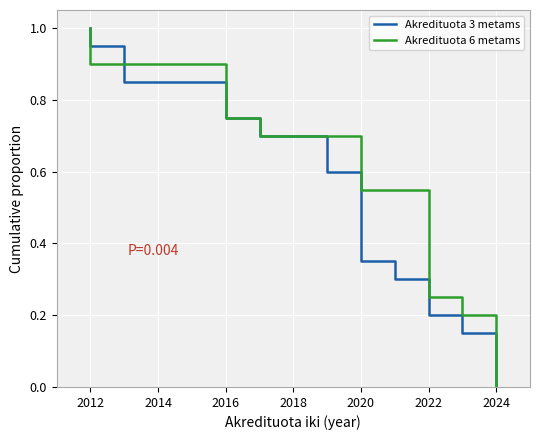

What is the approximate value of Akredituota 3 metams at 2020?

0.4